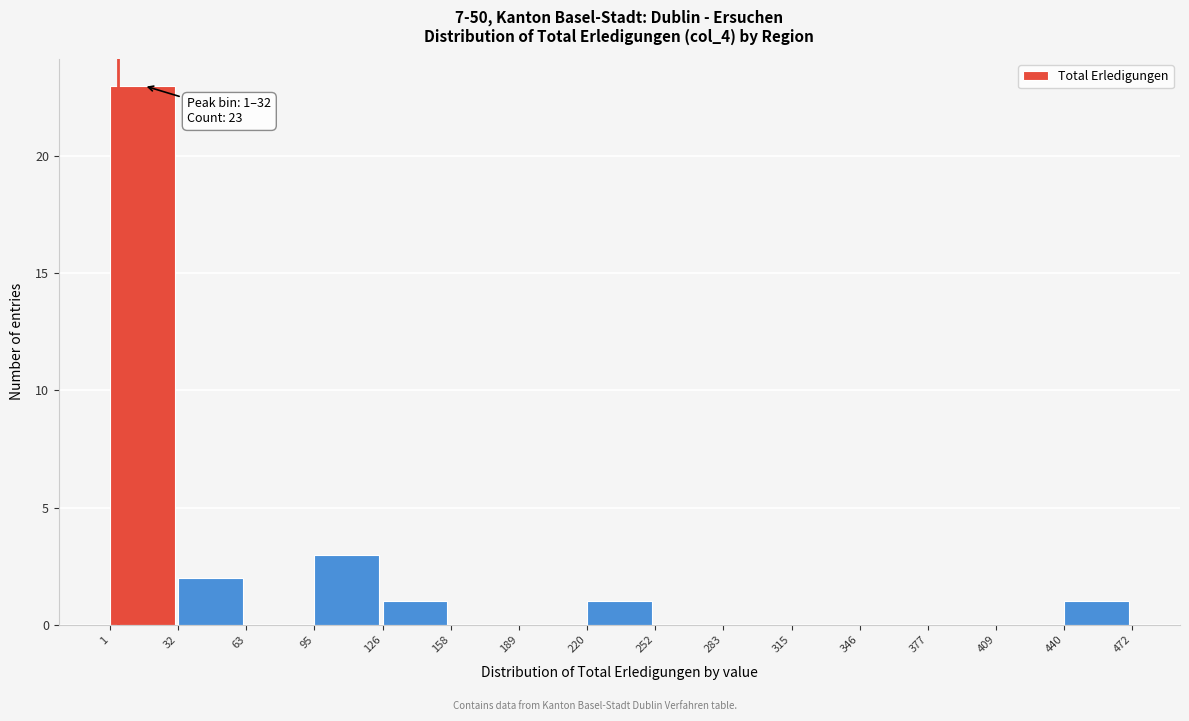

Which range on the x-axis has the tallest bar?

1 to 32